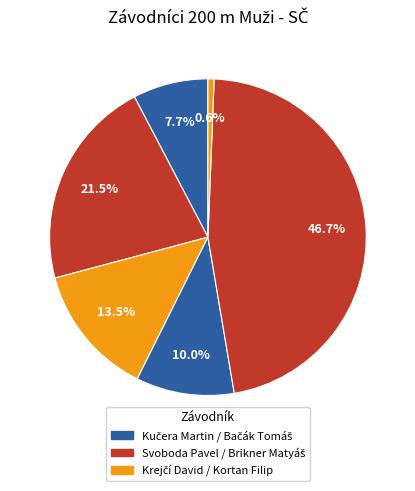

How many slices are in this pie chart?

6